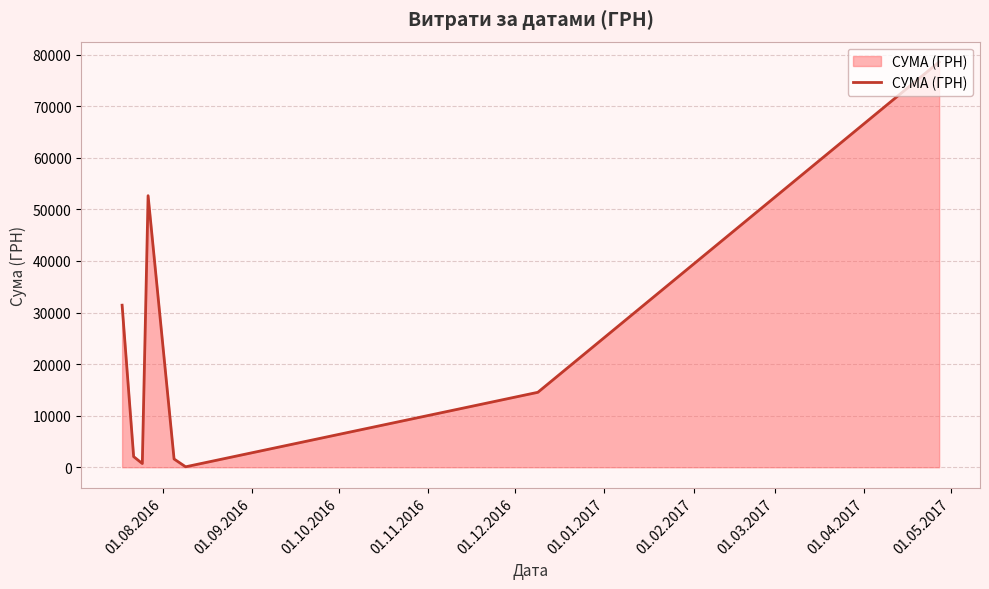

Reading left to right, transcribe all the data shown in this chart.

31424.0	2056.2	717.0	52658.0	1596.0	85.0	14530.0	78600.0